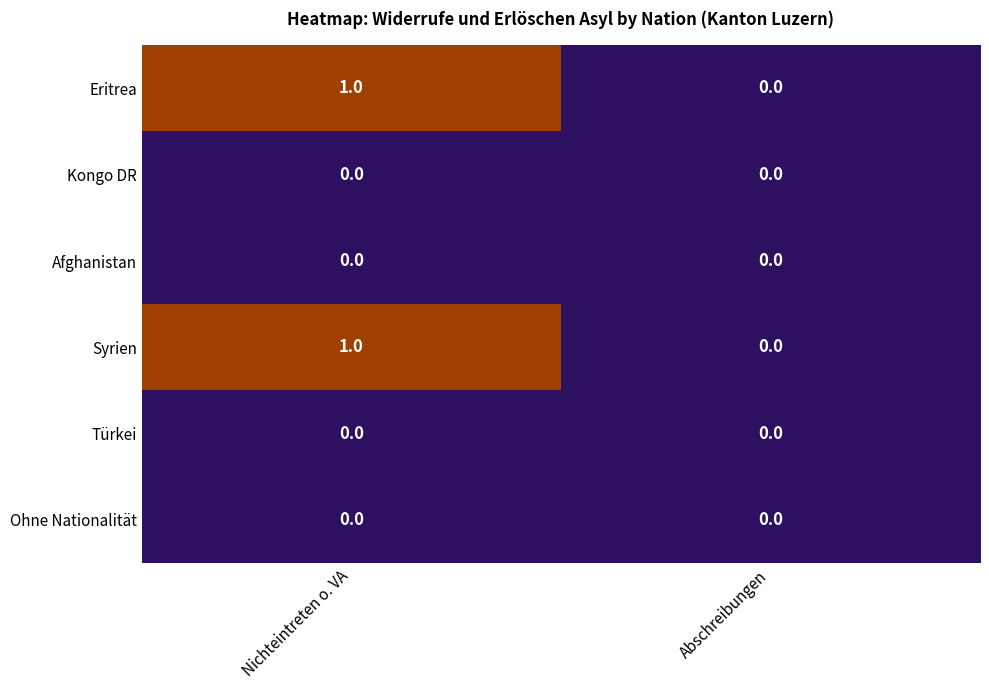

The value of Syrien at Nichteintreten o. VA is 2. True or false?

False